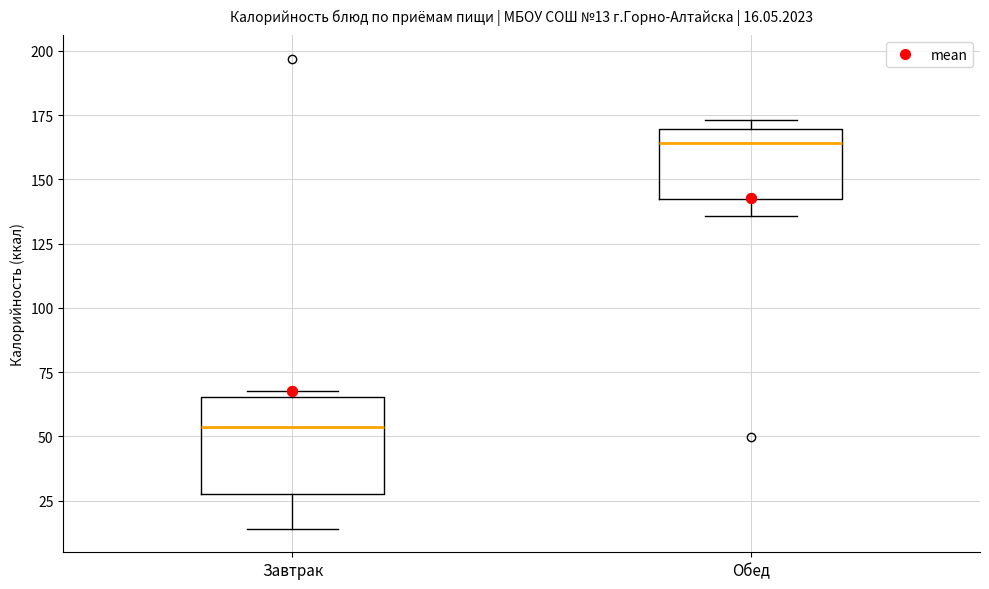

Comparing the boxes themselves (not the whiskers), which one is the tallest?

Завтрак